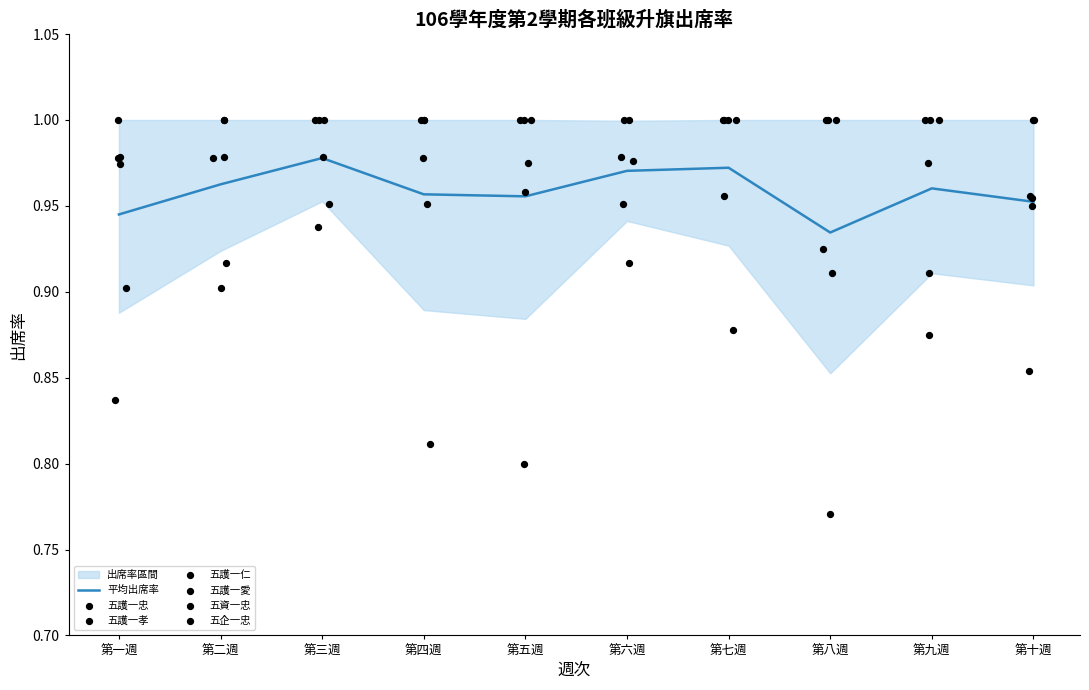

What are all the series names shown in the legend?

五護一忠, 五護一孝, 五護一仁, 五護一愛, 五資一忠, 五企一忠